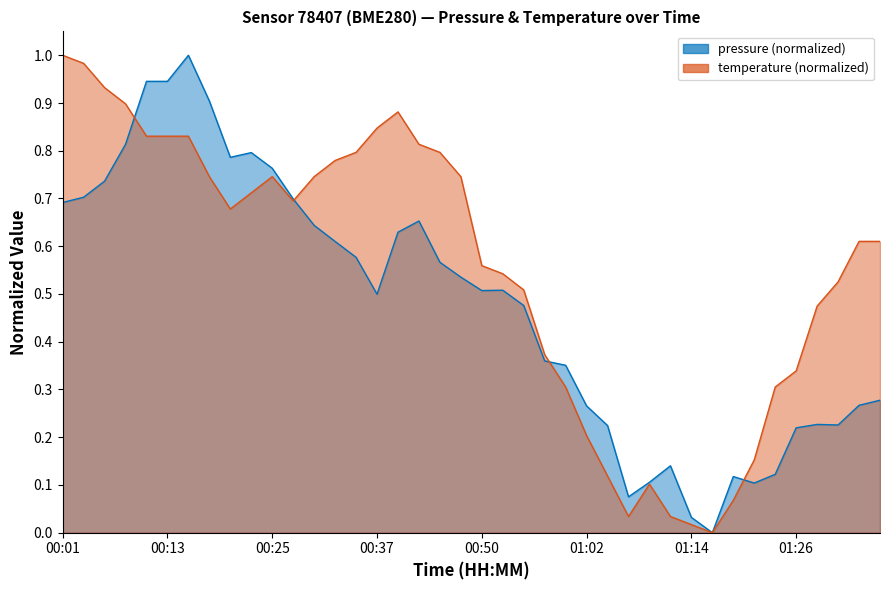

What is the sum of the pressure values at 01:14 and 01:36?

0.3